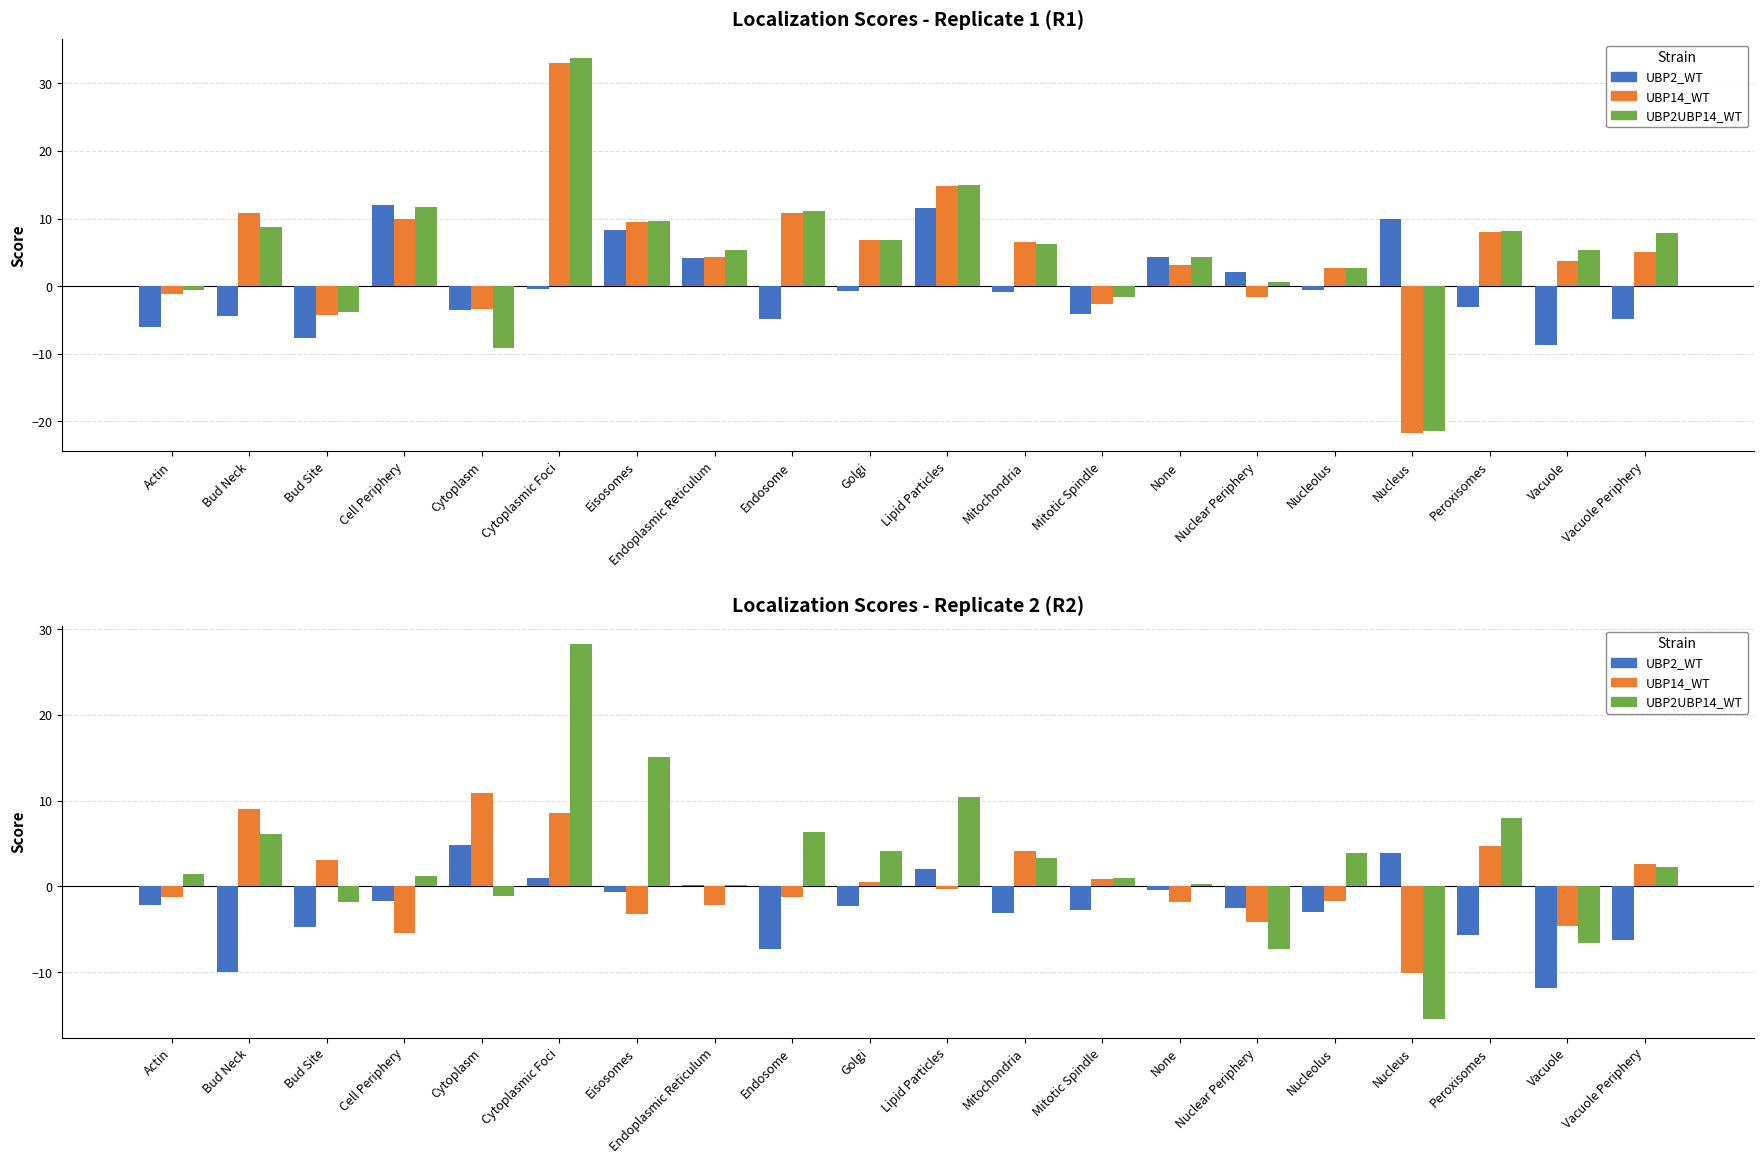

Which series changed the most between Bud Site and Vacuole?

UBP14_WT